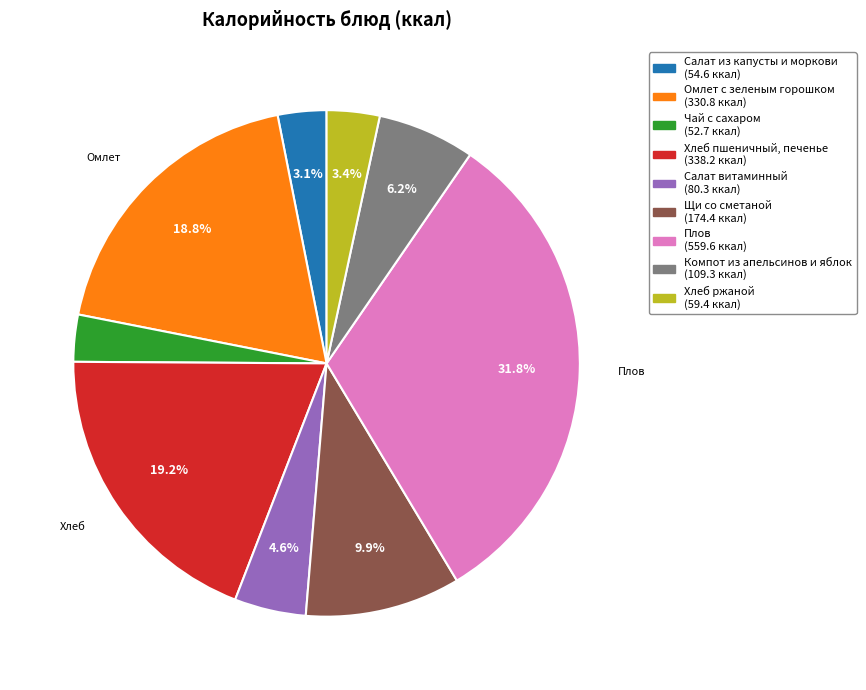

What is the ratio of the value at Омлет с зеленым горошком to the value at Хлеб пшеничный, печенье?

1.0